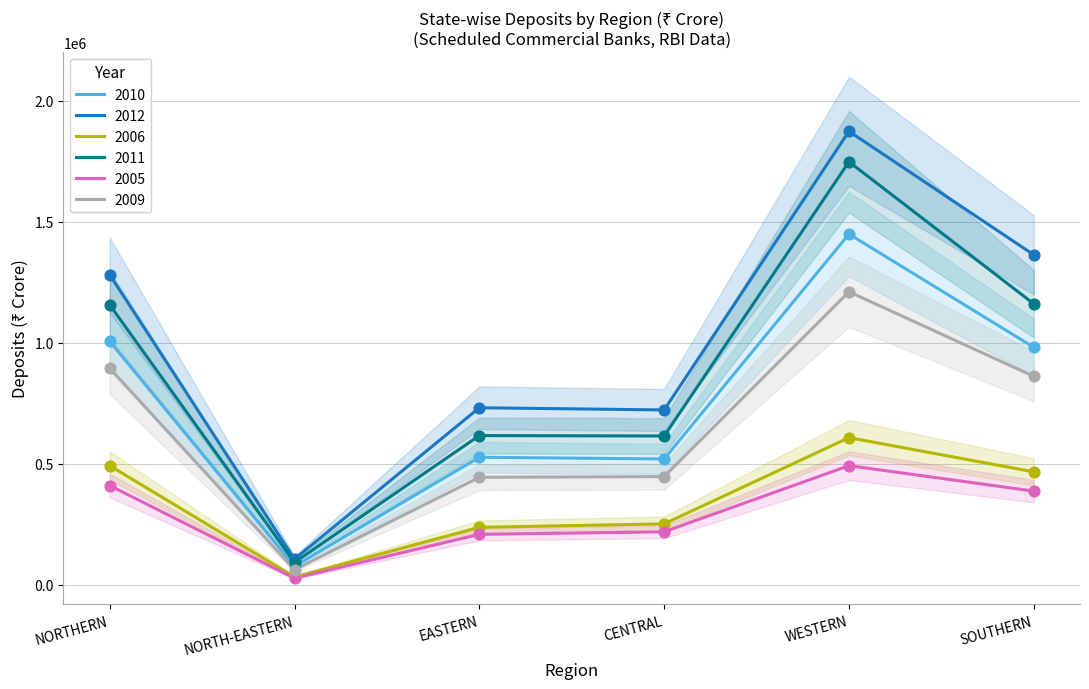

Which series has the largest total across all categories?

2012